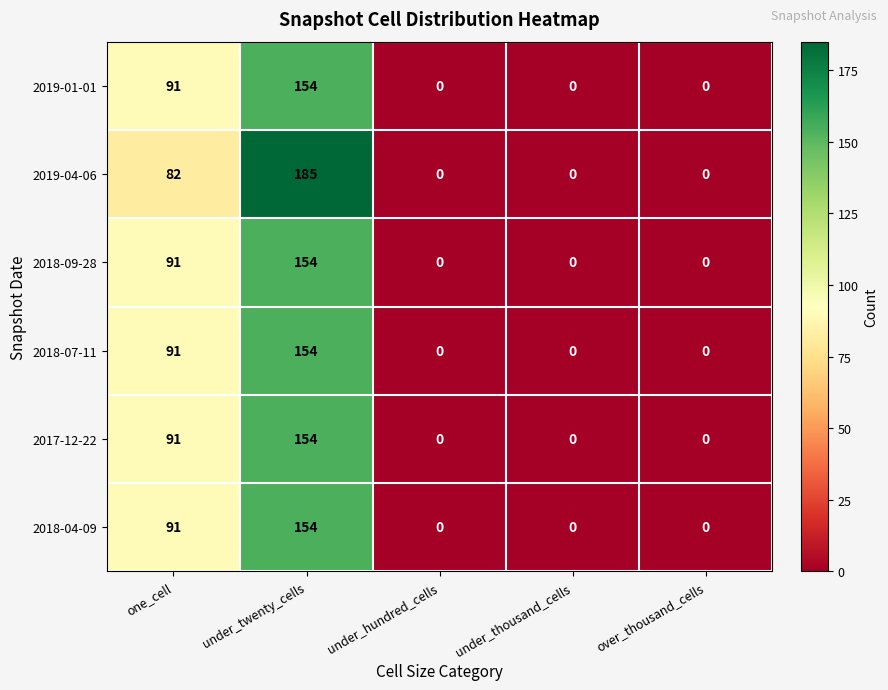

At which category does the chart reach its peak across all series?

under_twenty_cells